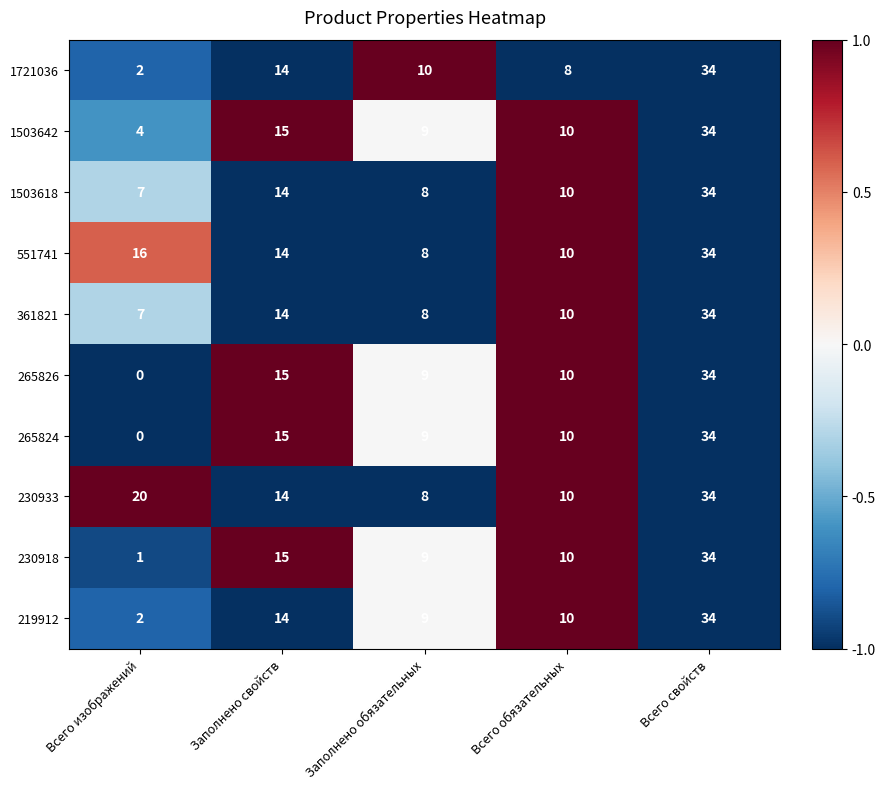

How many distinct data groups are displayed?

10